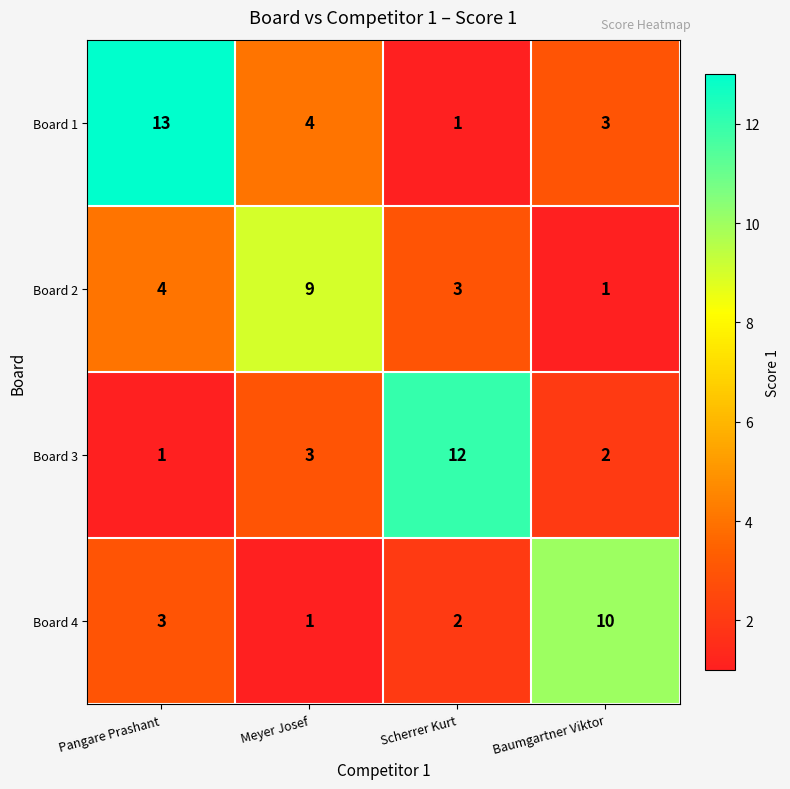

Reading right to left, transcribe all the data shown in this chart.

Board 1: 3	1	4	13
Board 2: 1	3	9	4
Board 3: 2	12	3	1
Board 4: 10	2	1	3